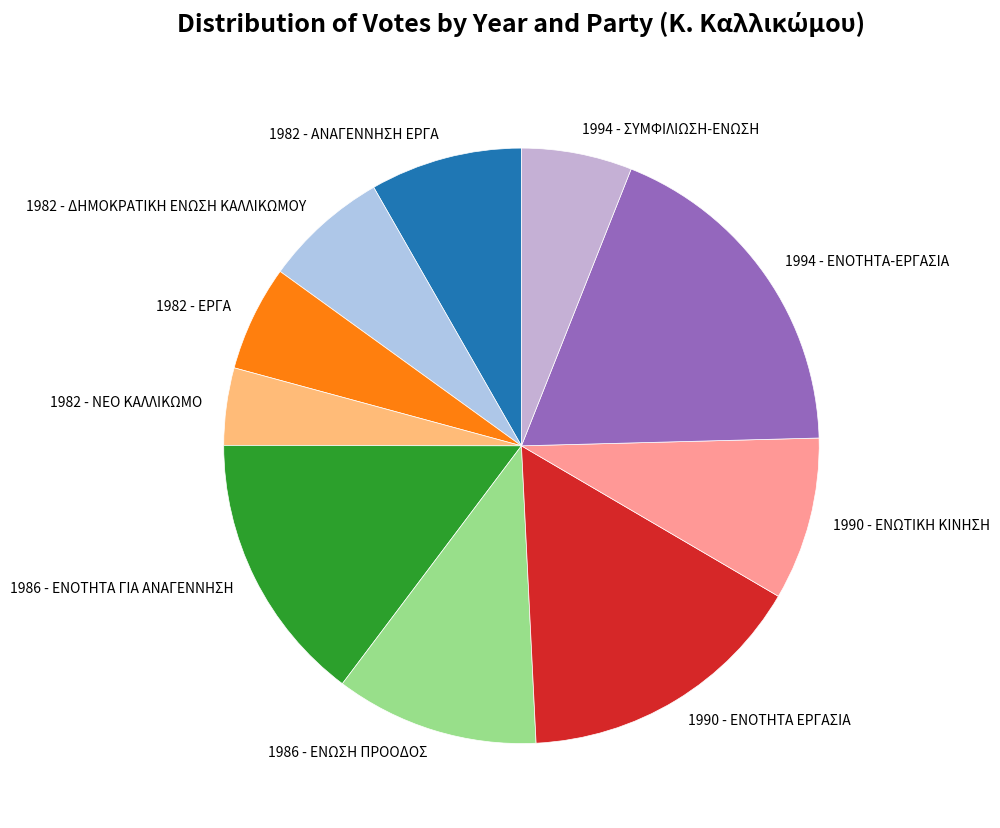

What is the largest slice in the pie chart?

1994 - ΕΝΟΤΗΤΑ-ΕΡΓΑΣΙΑ